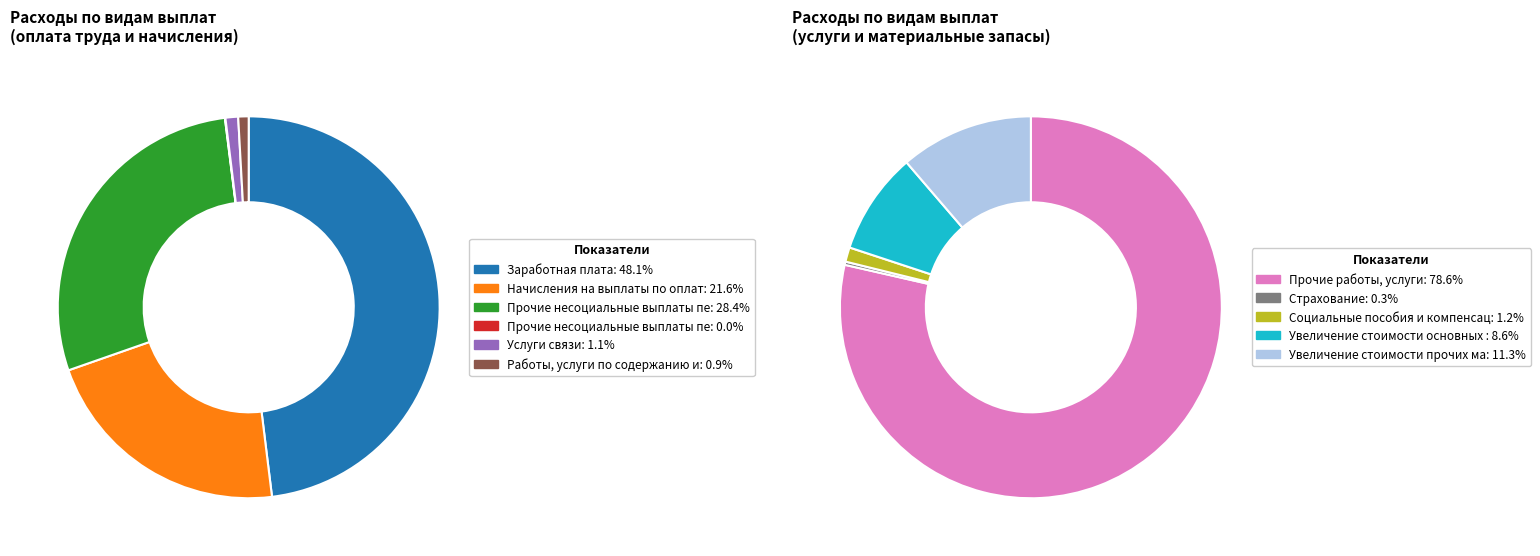

What is the smallest slice in the pie chart?

Страхование